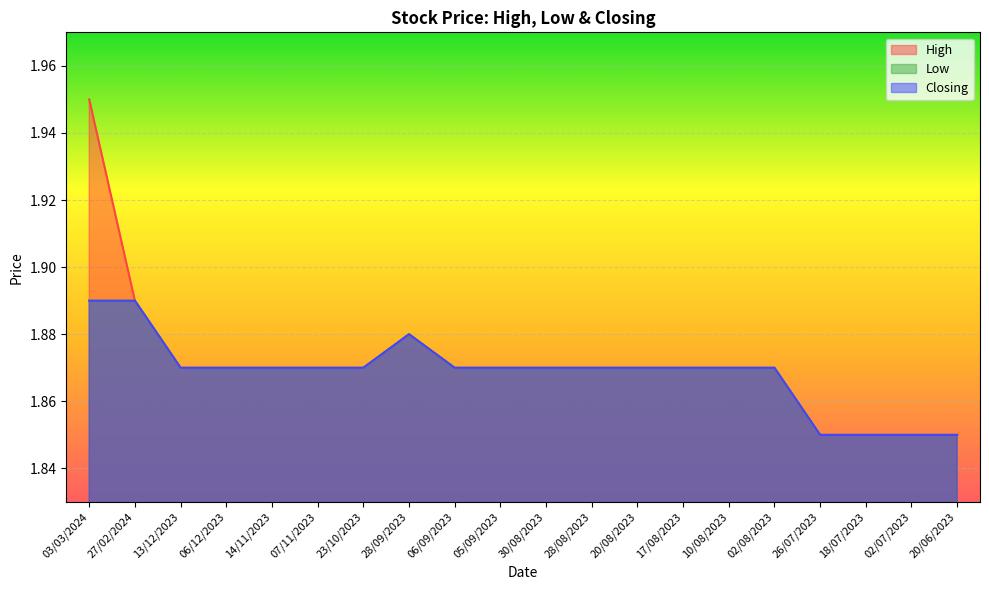

True or false: High has a value of 1.9 at 06/12/2023.

True